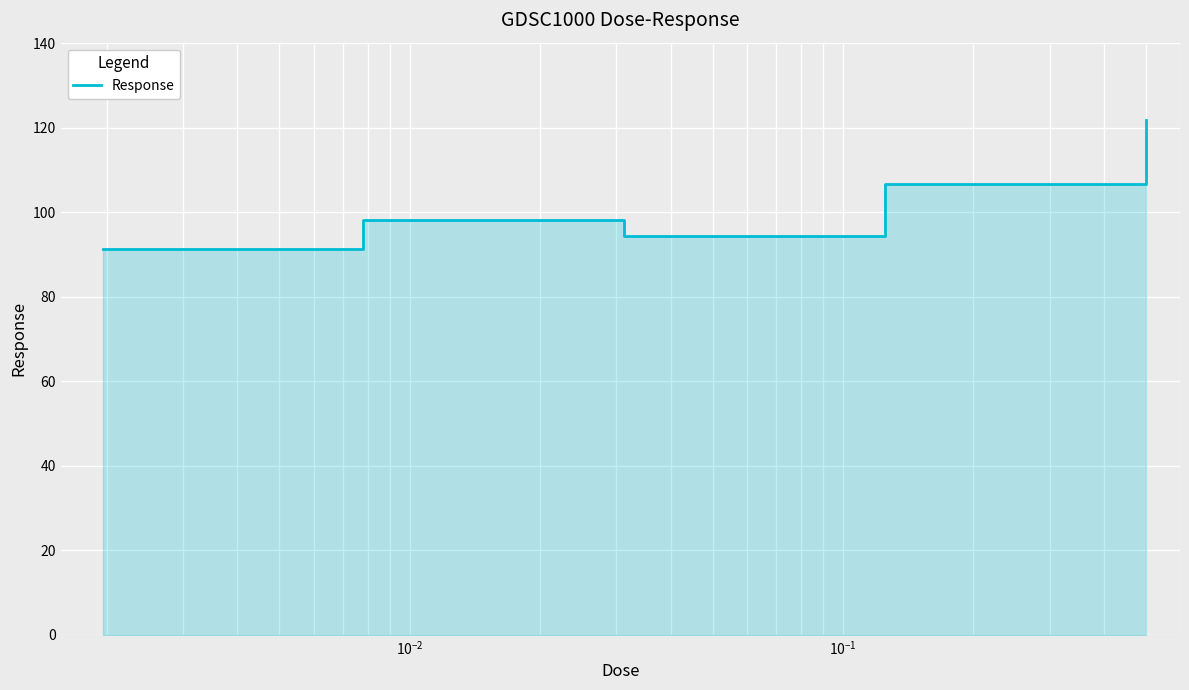

True or false: there are more than 1 points higher than both neighbors.

False